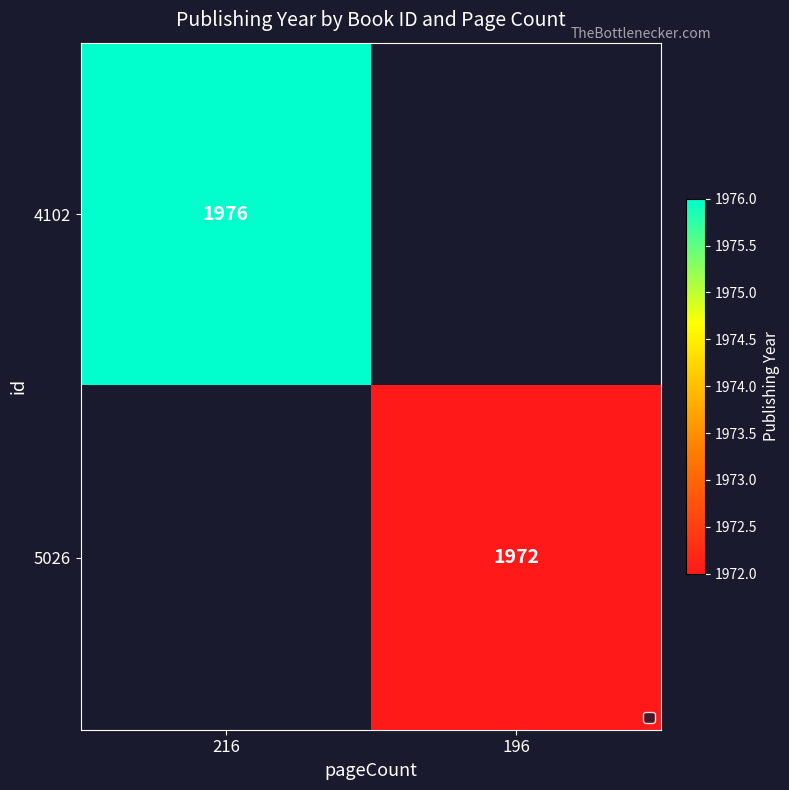

The 5026 series shows 2945 at 196. True or false?

False